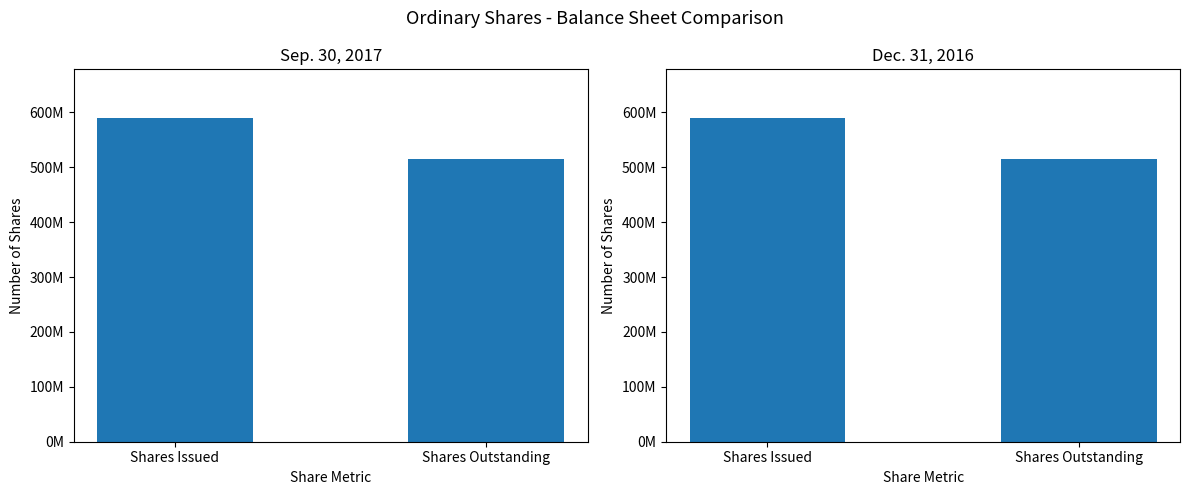

What is the label of the 1st bar from the right?

Shares Outstanding